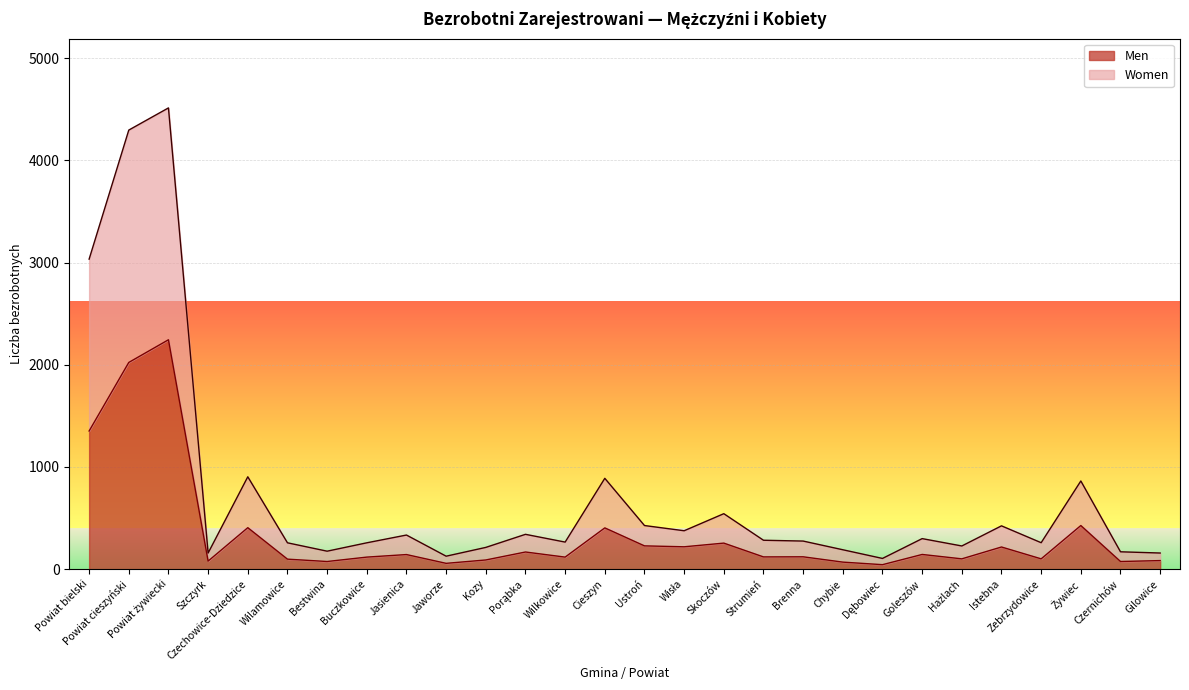

Reading left to right, list all the values displayed in this chart.

Men: Powiat bielski=1352	Powiat cieszyński=2023	Powiat żywiecki=2245	Szczyrk=79	Czechowice-Dziedzice=406	Wilamowice=98	Bestwina=75	Buczkowice=118	Jasienica=143	Jaworze=57	Kozy=90	Porąbka=168	Wilkowice=118	Cieszyn=404	Ustroń=228	Wisła=219	Skoczów=255	Strumień=120	Brenna=121	Chybie=69	Dębowiec=44	Goleszów=144	Hażlach=101	Istebna=217	Zebrzydowice=101	Żywiec=427	Czernichów=75	Gilowice=84
Women: Powiat bielski=3034	Powiat cieszyński=4297	Powiat żywiecki=4514	Szczyrk=158	Czechowice-Dziedzice=904	Wilamowice=258	Bestwina=176	Buczkowice=258	Jasienica=334	Jaworze=127	Kozy=213	Porąbka=341	Wilkowice=265	Cieszyn=889	Ustroń=427	Wisła=376	Skoczów=543	Strumień=283	Brenna=275	Chybie=190	Dębowiec=105	Goleszów=299	Hażlach=227	Istebna=424	Zebrzydowice=259	Żywiec=863	Czernichów=170	Gilowice=158